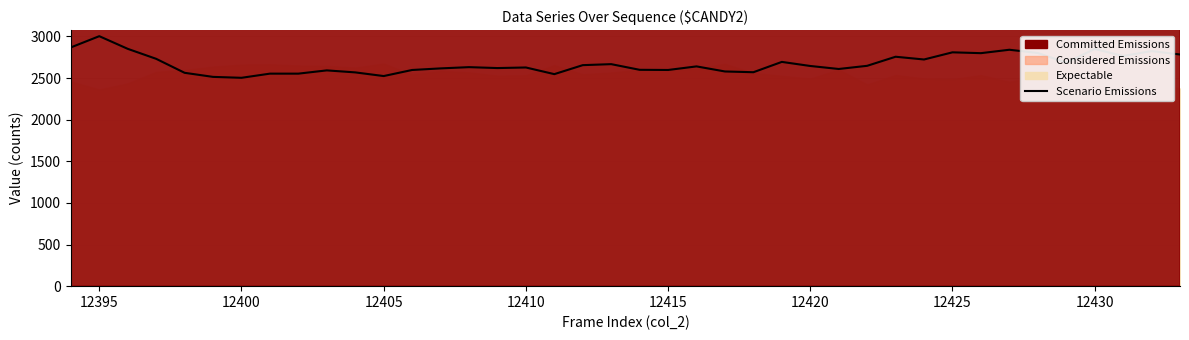

What is the difference between the maximum and minimum values?

500